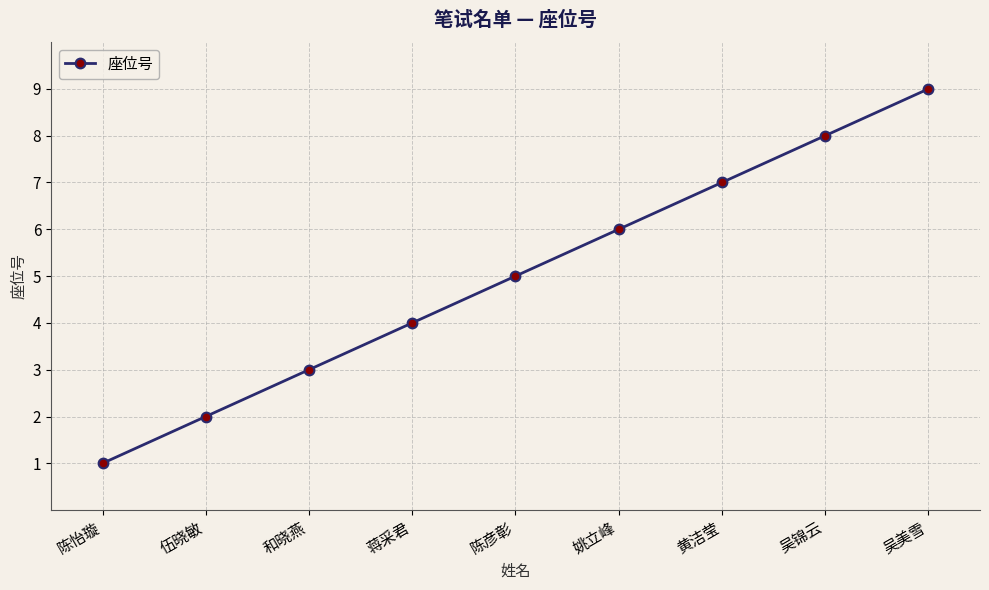

Between 陈怡璇 and 黄洁莹, which is larger?

黄洁莹